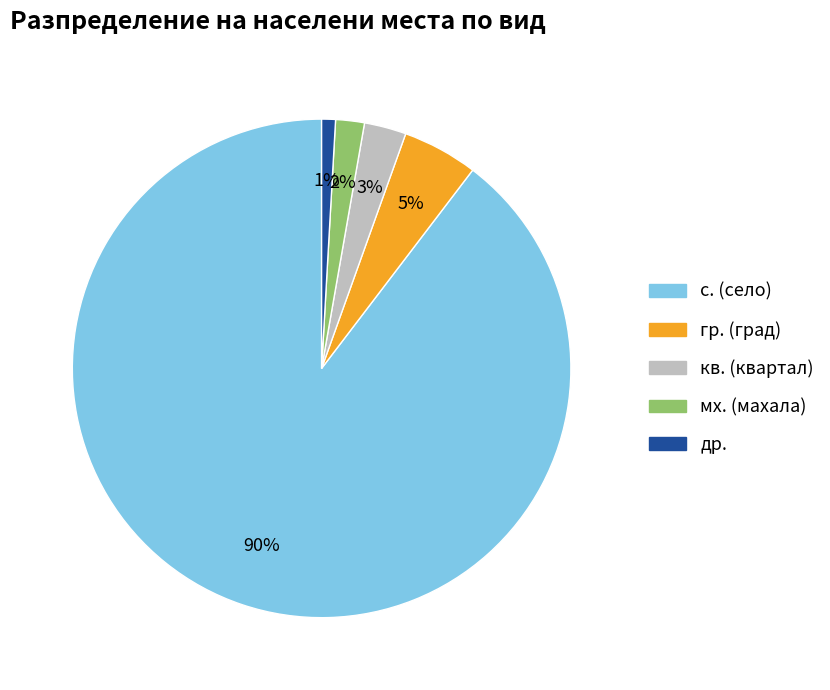

Which has a higher value, мх. (махала) or кв. (квартал)?

кв. (квартал)